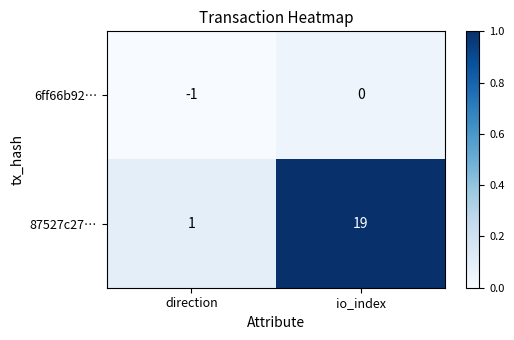

At which label does 87527c27… reach its minimum?

direction